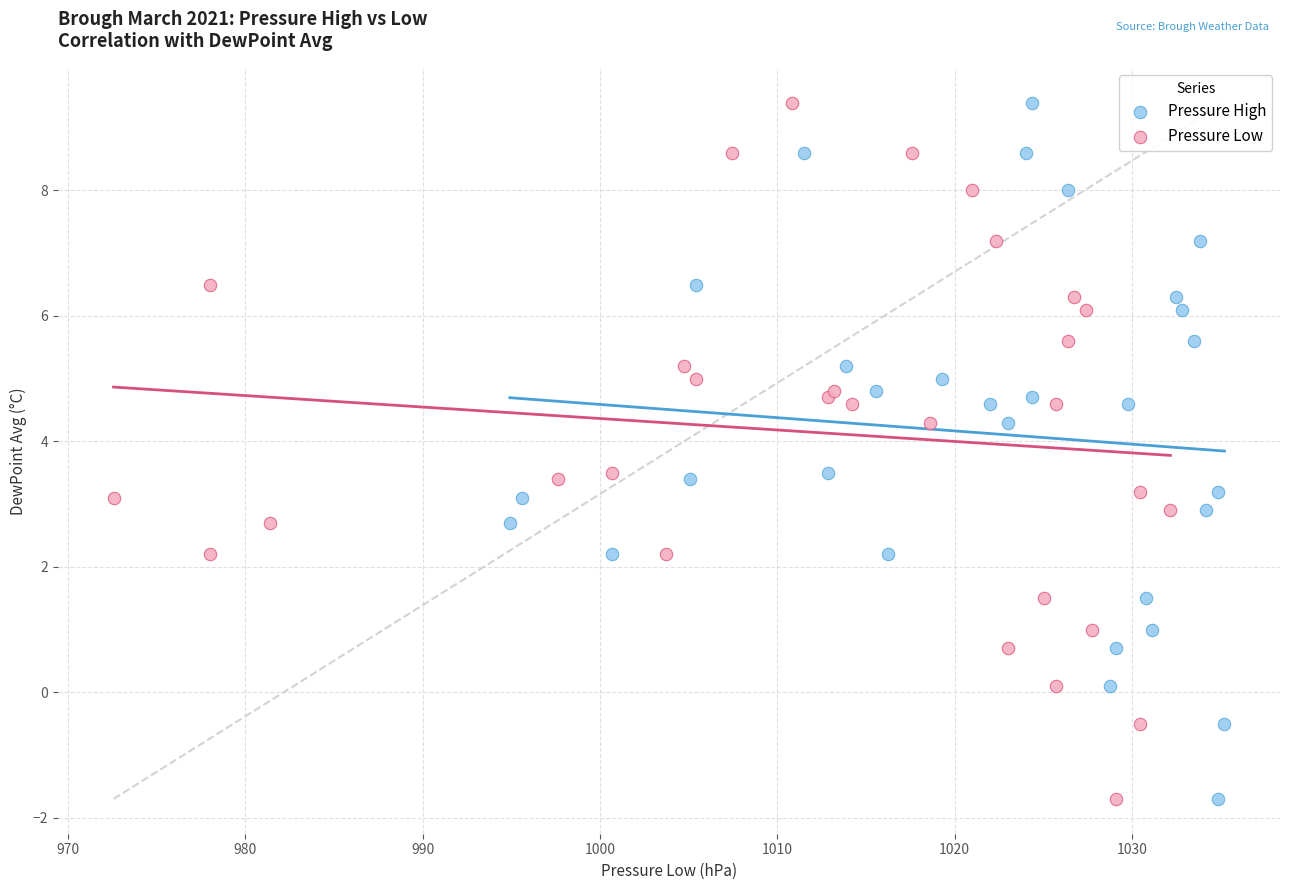

What are all the series names shown in the legend?

Pressure High, Pressure Low